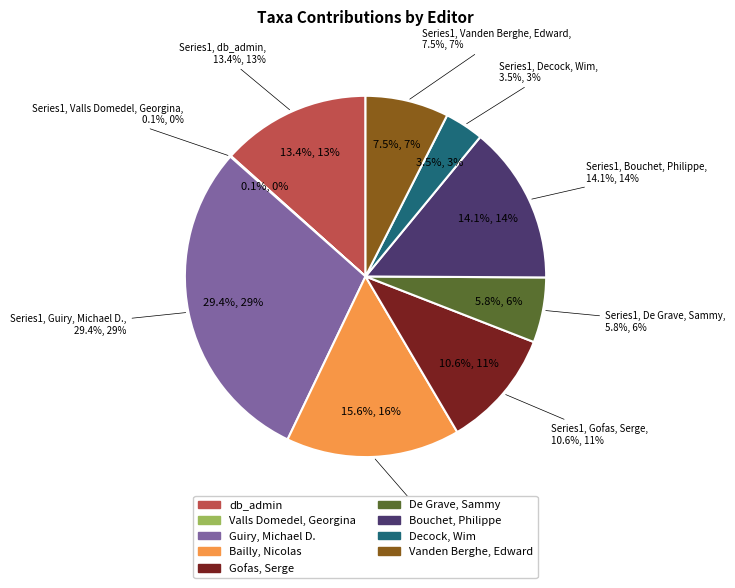

Is there any slice that represents more than half of the pie?

No